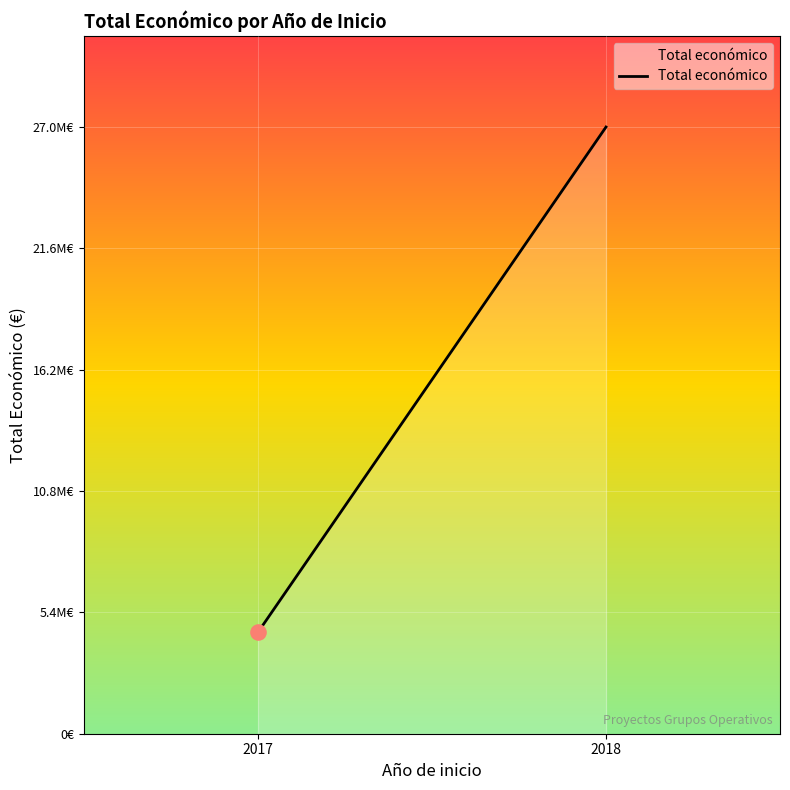

Approximately how many times larger is the value at 2017 compared to 2018?

0.2